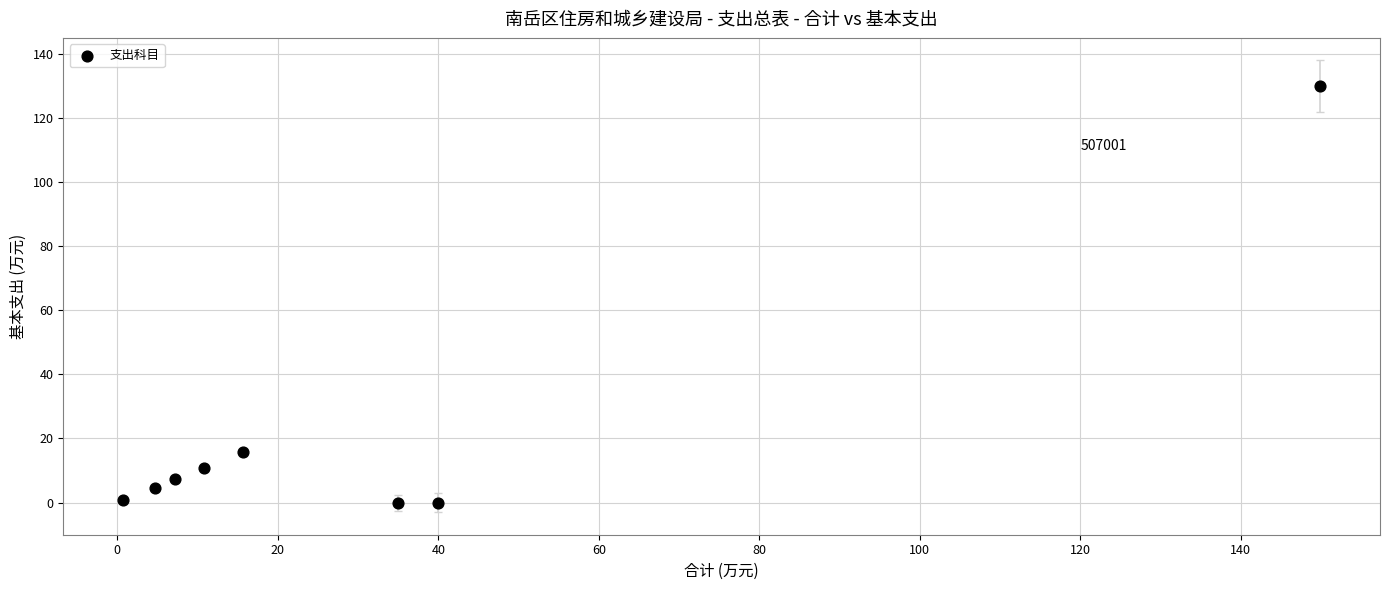

What is the range of X values (max minus min)?

149.2